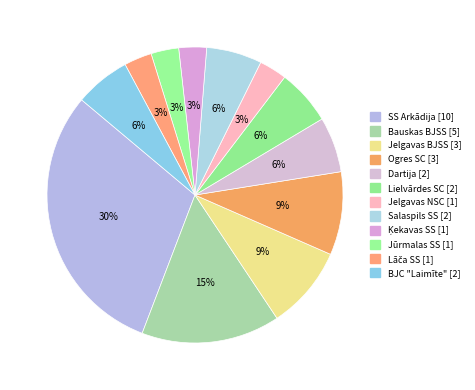

Does any single category account for the majority?

No